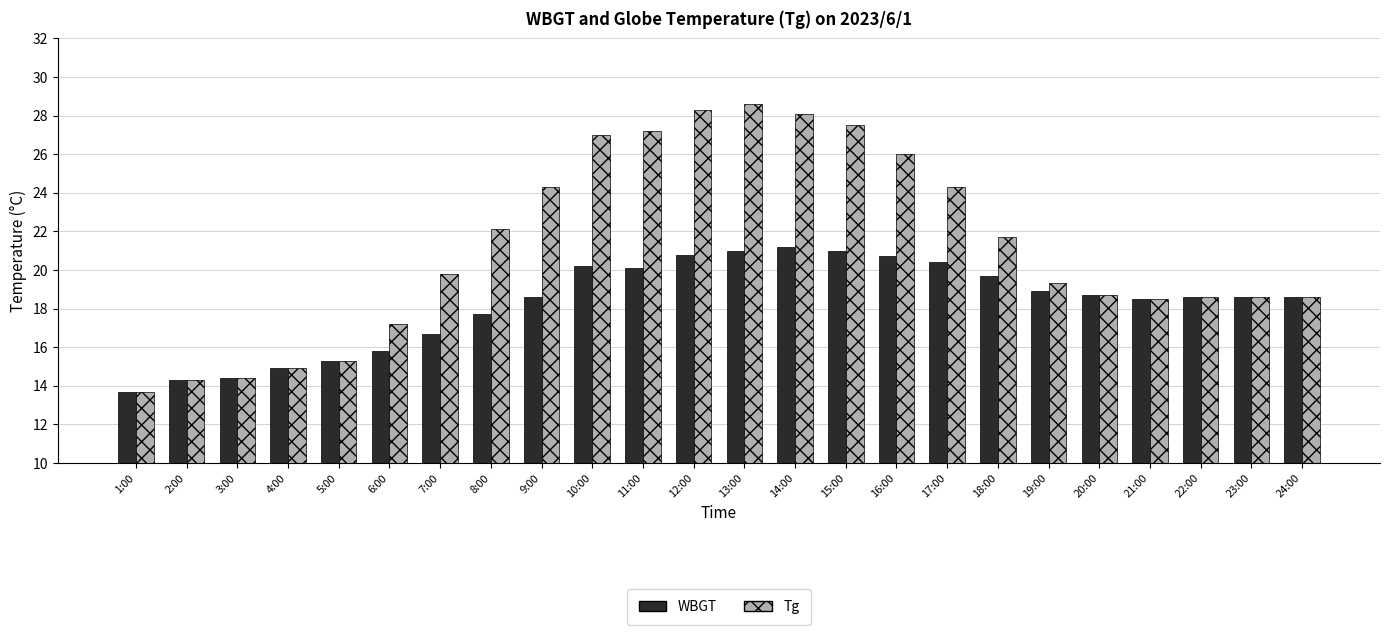

What is the minimum value for Tg?

13.7